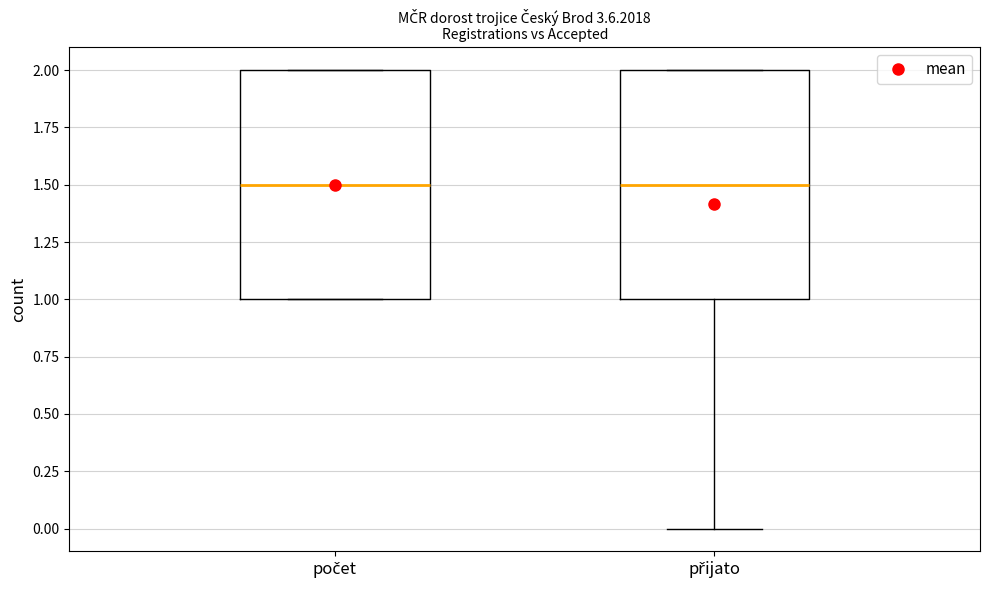

Reading left to right, read every box against the y-axis: the position of its median line, the range the box covers, and the ends of its whiskers. The values are not printed on the chart, so give them approximately, as read against the axis.

počet: median 1.5, box 1.0 to 2.0, whiskers 1.0 to 2.0
přijato: median 1.5, box 1.0 to 2.0, whiskers 0.0 to 2.0